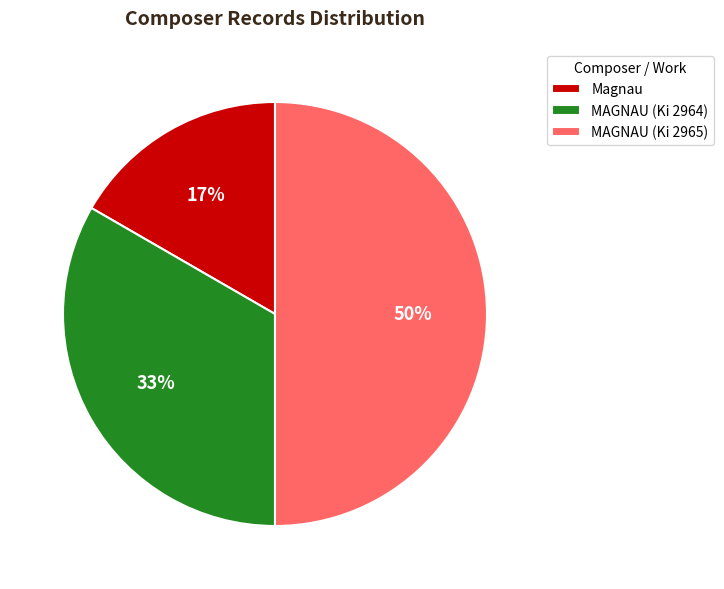

To the nearest percent, what is the combined percentage of Magnau and MAGNAU (Ki 2965)?

67%